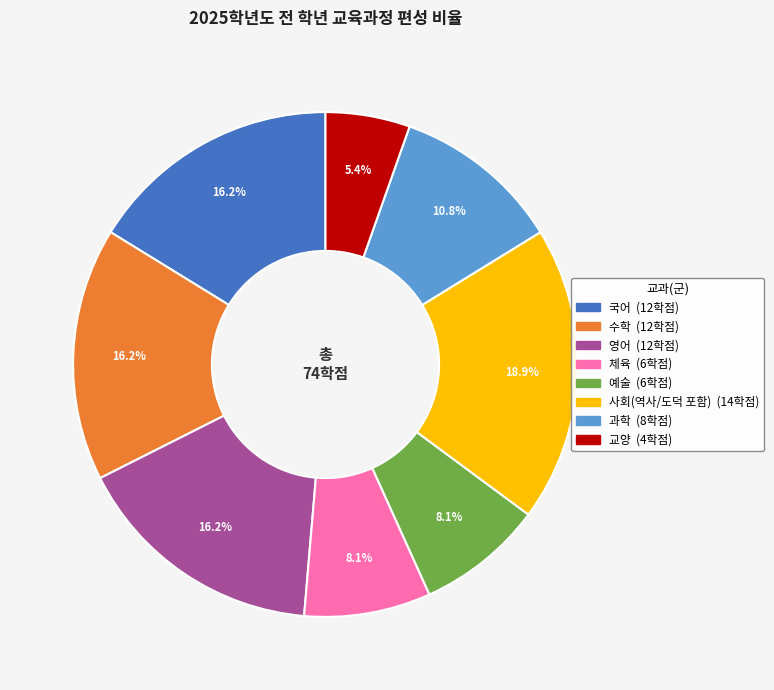

Between 예술 and 교양, which is larger?

예술